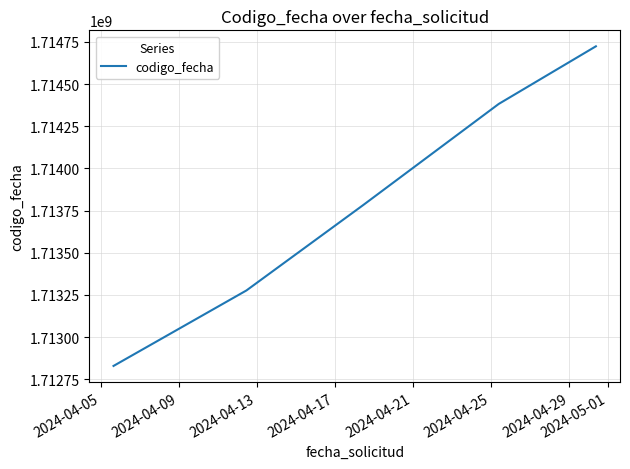

True or false: the data has more than 1 interior local peaks.

False